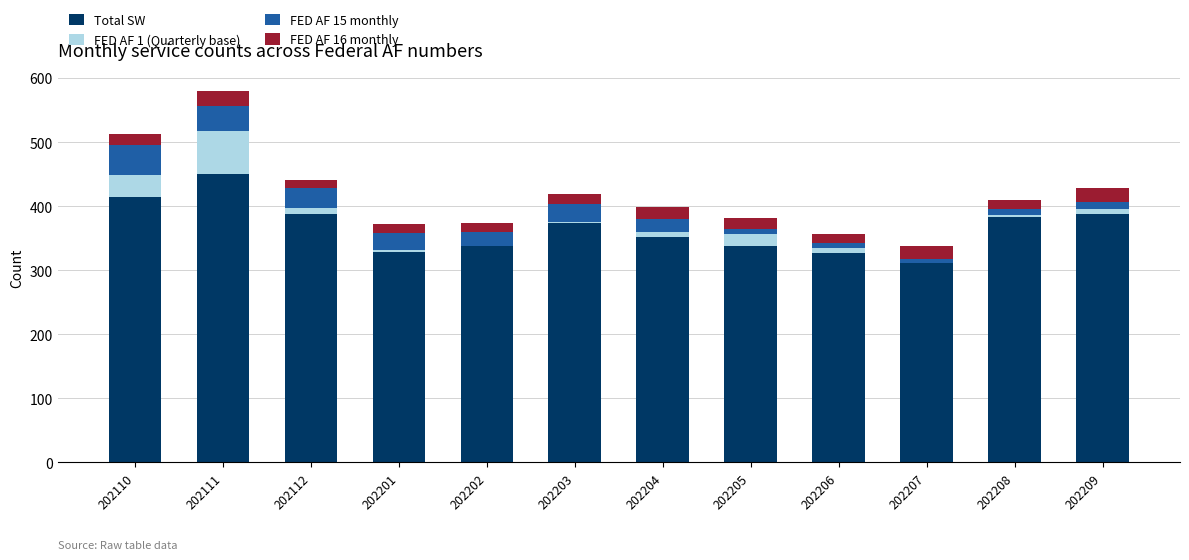

What is the sum of all Total SW values?

4387